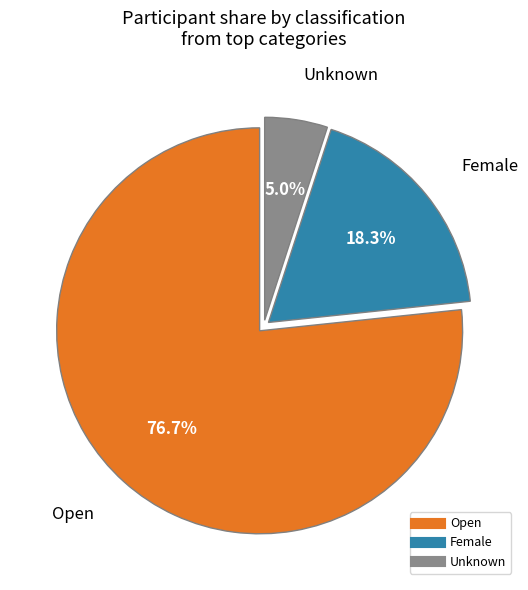

The Open slice represents 77% of the pie. True or false?

True